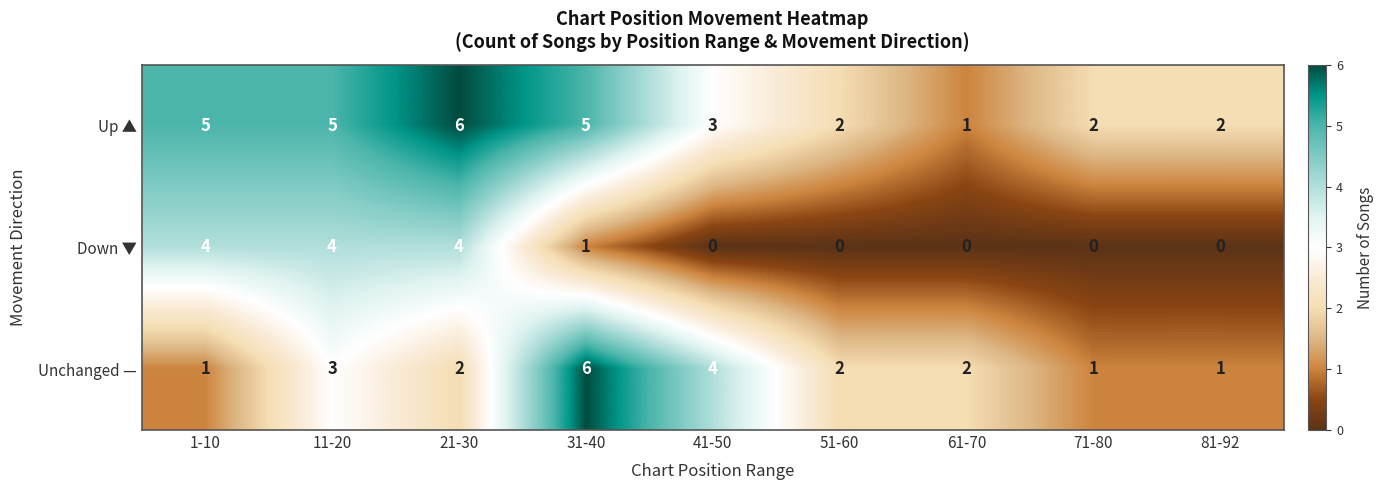

What is the highest value of the Down ▼ series?

4